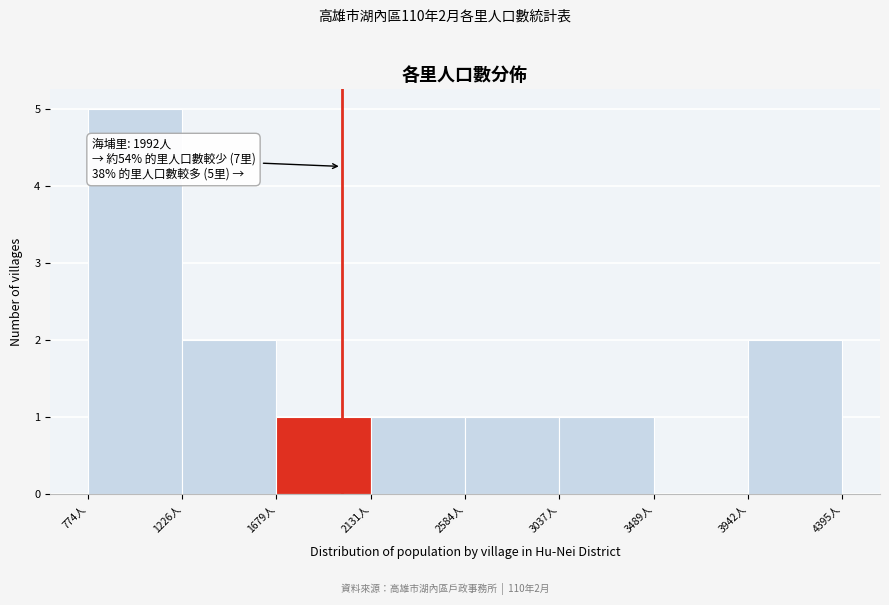

Over which range of the x-axis is the bar tallest?

750 to 1250